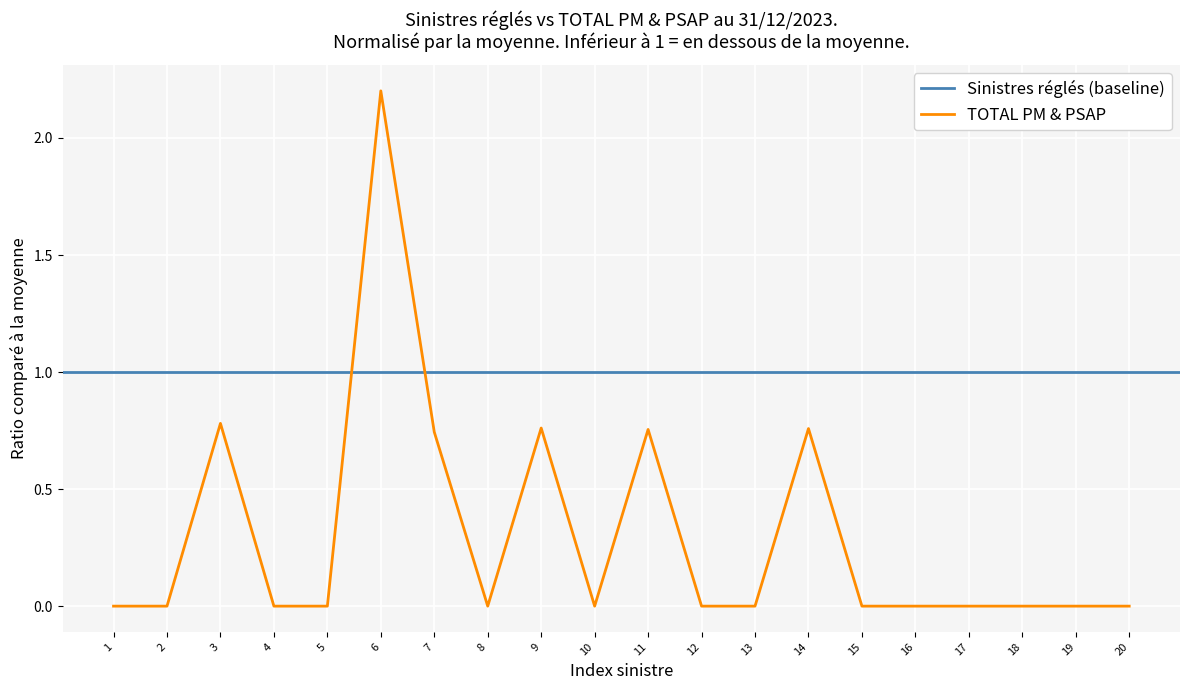

The value of TOTAL PM & PSAP at 5 is 0.0. True or false?

True